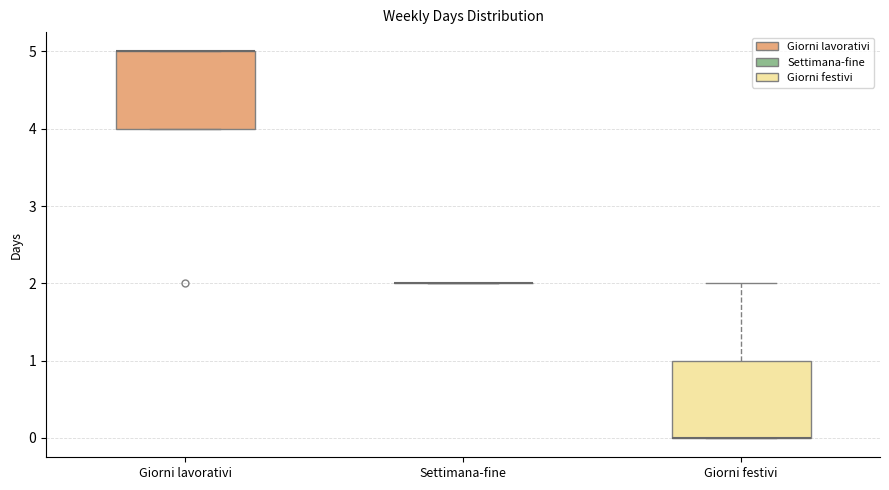

Reading left to right, transcribe this box plot: for each box, give where its median line is, the range the box spans, and where its two whiskers end, as read against the y-axis. The values are not printed on the chart, so give them approximately, as read against the axis.

Giorni lavorativi: median 5 (drawn on the box's upper edge), box 4 to 5, whiskers 4 to 5
Settimana-fine: box collapsed to a line at 2, whiskers 2 to 2
Giorni festivi: median 0 (drawn on the box's lower edge), box 0 to 1, whiskers 0 to 2